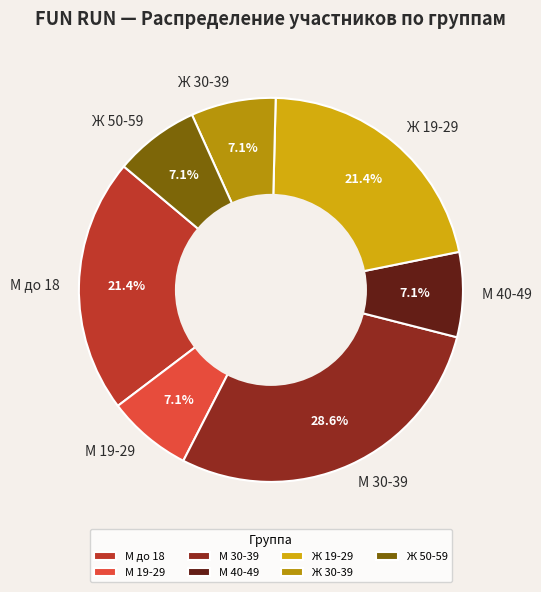

True or false: М 19-29 accounts for 21% of the total.

False